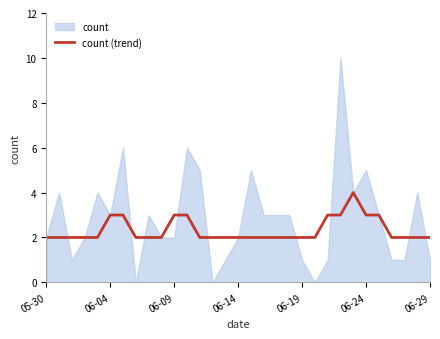

How many lines are shown in the chart?

1